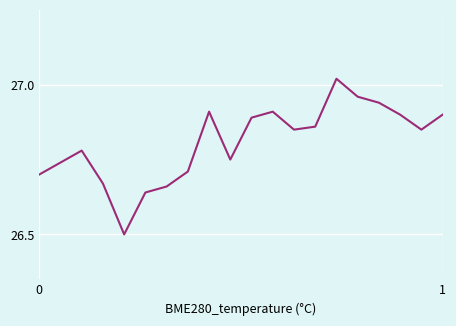

Count the number of data series in this chart.

1